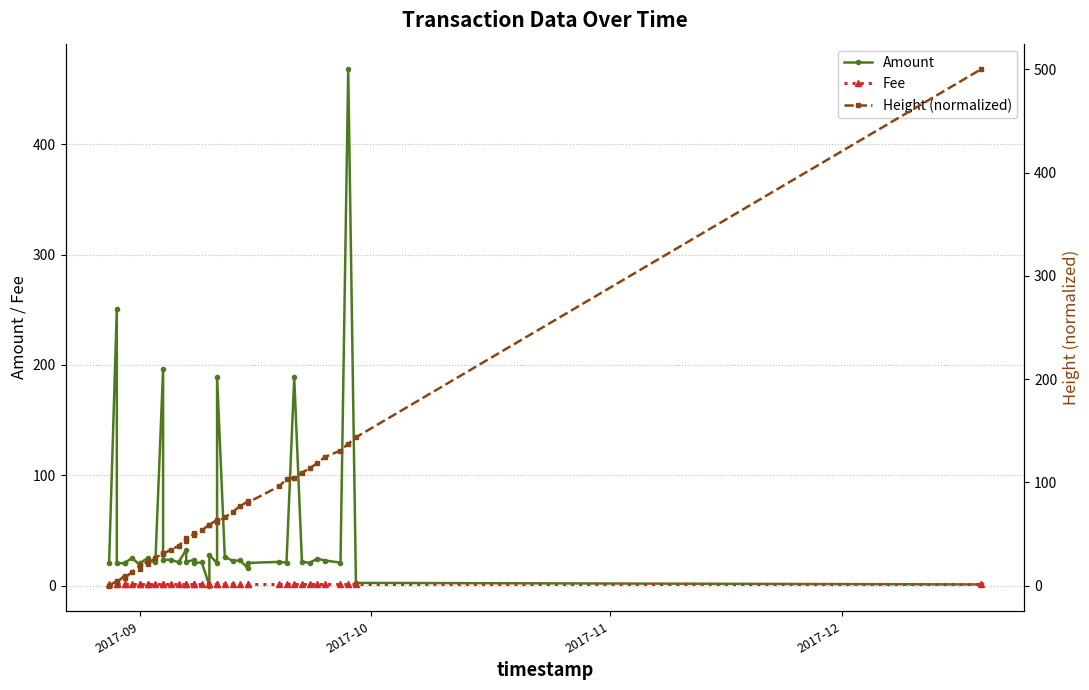

Reading left to right, extract all data points from this chart.

Amount: 20.8	251.0	20.4	20.2	20.5	25.0	18.3	20.4	24.9	23.0	21.1	196.0	23.6	23.3	21.2	32.3	21.5	23.2	20.1	21.2	0.0	28.0	20.1	189.0	25.9	22.5	22.7	15.5	20.5	21.4	20.9	188.9	21.6	20.6	24.4	22.6	20.8	468.0	2.4	1.0
Fee: 1.0	1.0	1.0	1.0	1.0	1.0	1.0	1.0	1.0	1.0	1.0	1.0	1.0	1.0	1.0	1.0	1.0	1.0	1.0	1.0	1.0	1.0	1.0	1.0	1.0	1.0	1.0	1.0	1.0	1.0	1.0	1.0	1.0	1.0	1.0	1.0	1.0	1.0	1.0	1.0
Height (normalized): 0.0	4.2	2.9	9.7	7.2	13.3	19.5	16.5	24.0	20.6	26.9	31.2	30.8	34.8	38.3	45.9	42.8	50.4	48.6	53.4	58.9	58.9	63.7	61.7	66.0	71.1	77.1	81.5	80.4	96.0	102.9	104.4	109.4	113.5	118.7	124.6	130.8	137.3	143.6	500.0